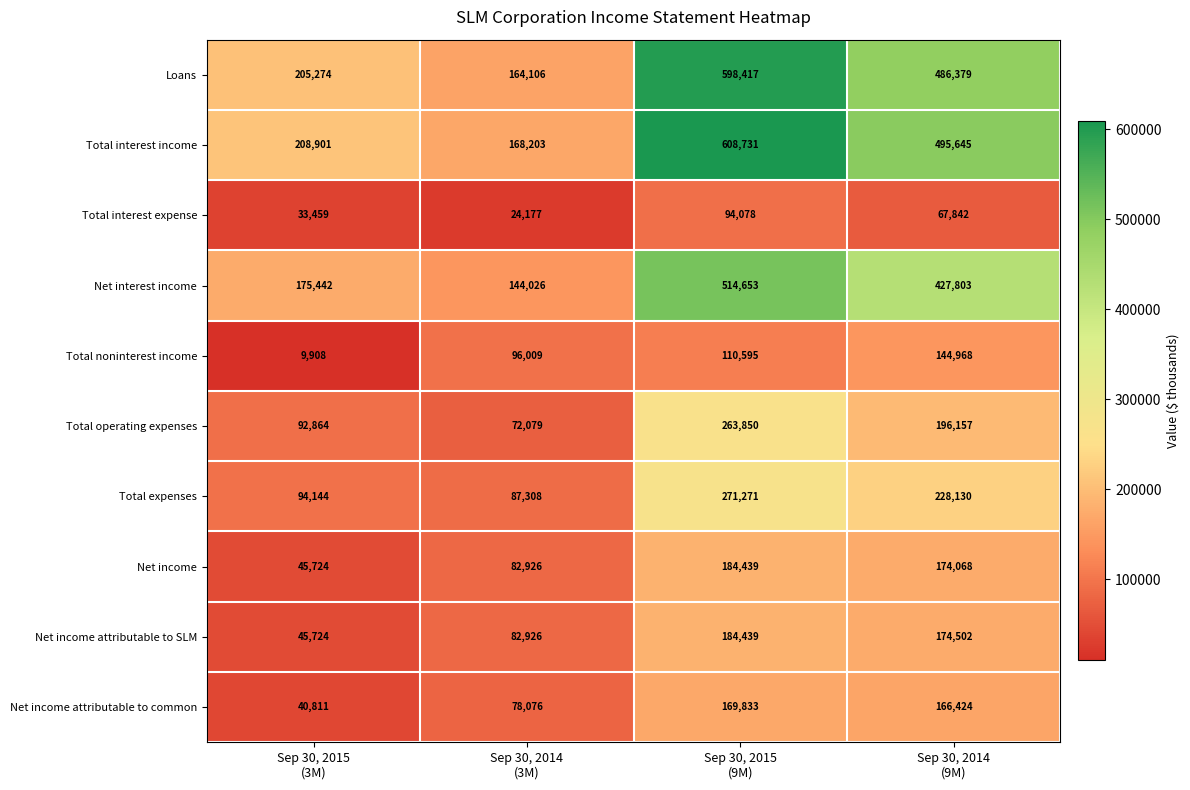

What is the greatest value displayed?

608731